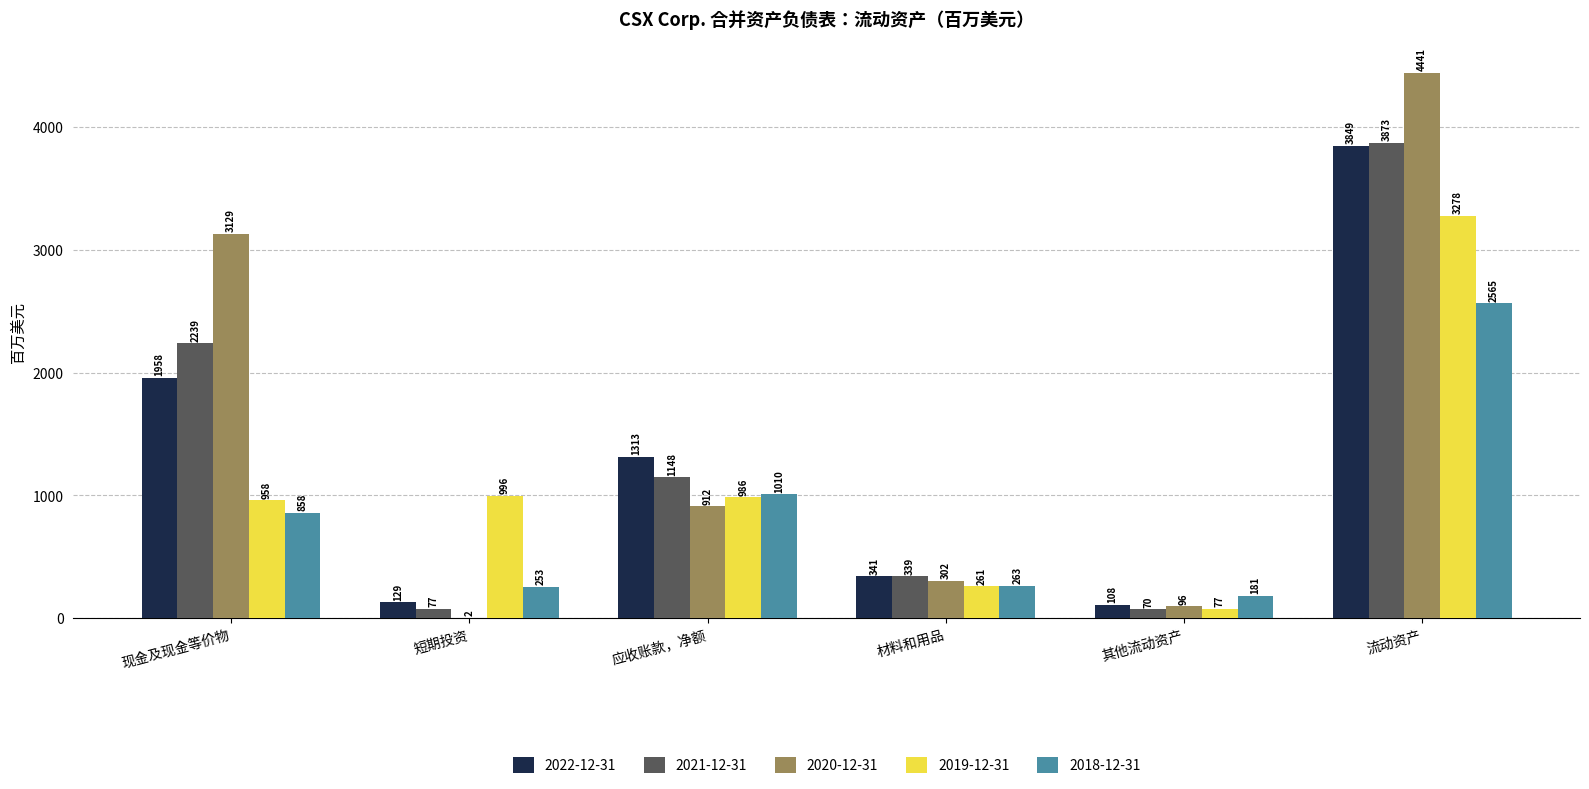

Reading left to right, transcribe all the data shown in this chart.

2022-12-31: 现金及现金等价物=1958	短期投资=129	应收账款，净额=1313	材料和用品=341	其他流动资产=108	流动资产=3849
2021-12-31: 现金及现金等价物=2239	短期投资=77	应收账款，净额=1148	材料和用品=339	其他流动资产=70	流动资产=3873
2020-12-31: 现金及现金等价物=3129	短期投资=2	应收账款，净额=912	材料和用品=302	其他流动资产=96	流动资产=4441
2019-12-31: 现金及现金等价物=958	短期投资=996	应收账款，净额=986	材料和用品=261	其他流动资产=77	流动资产=3278
2018-12-31: 现金及现金等价物=858	短期投资=253	应收账款，净额=1010	材料和用品=263	其他流动资产=181	流动资产=2565